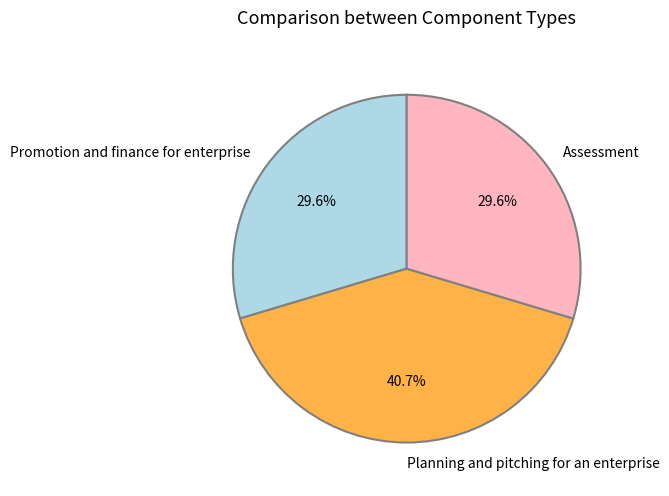

What is the ratio of the value at Assessment to the value at Planning and pitching for an enterprise?

0.7